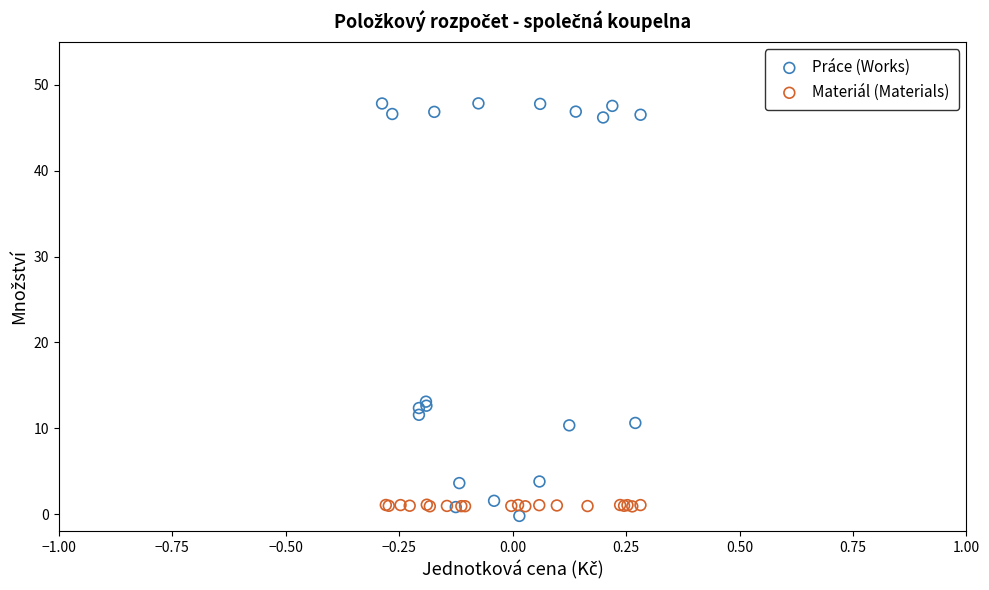

Which series has the largest Y range (max minus min)?

Práce (Works)